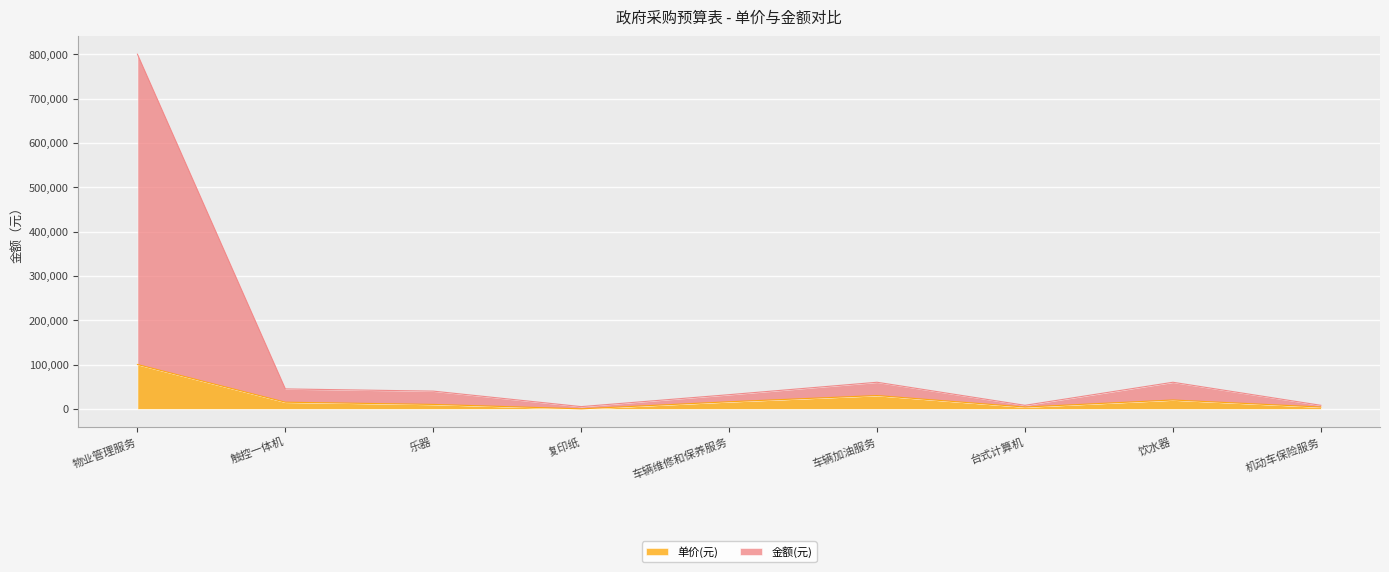

What are all the series names shown in the legend?

单价(元), 金额(元)